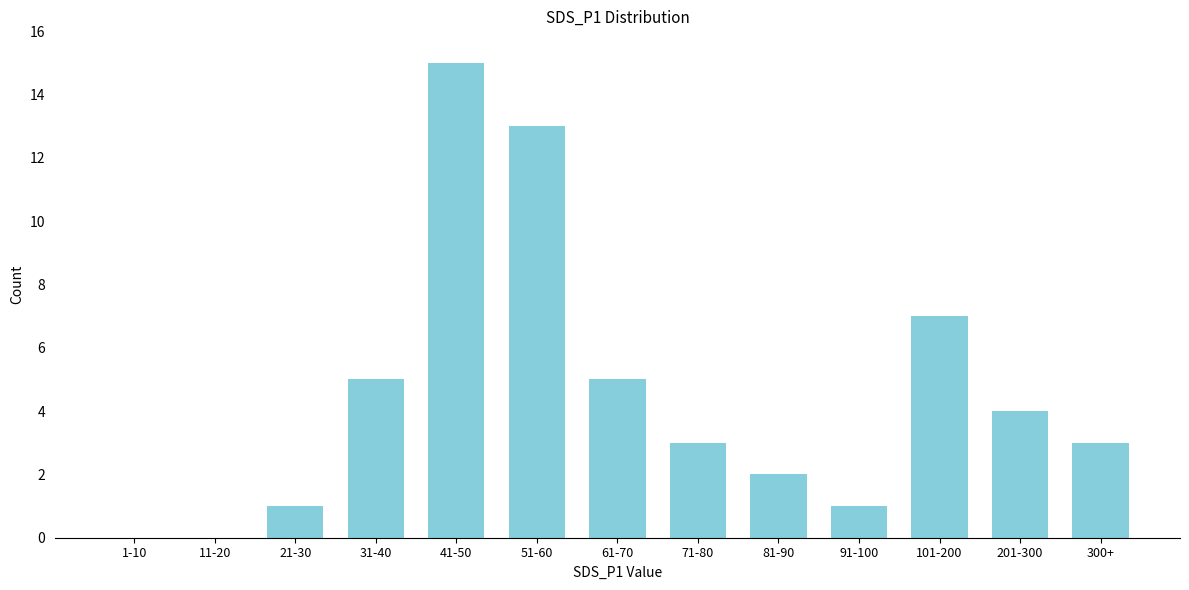

Reading left to right, extract all data points from this chart.

1-10=0	11-20=0	21-30=1	31-40=5	41-50=15	51-60=13	61-70=5	71-80=3	81-90=2	91-100=1	101-200=7	201-300=4	300+=3